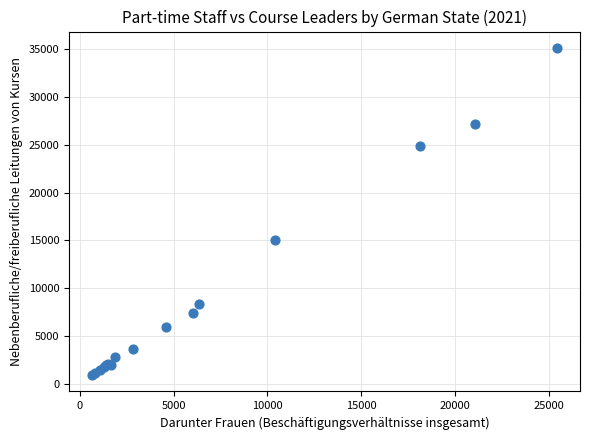

What Y value in the scatter plot is closest to 18018?

15005